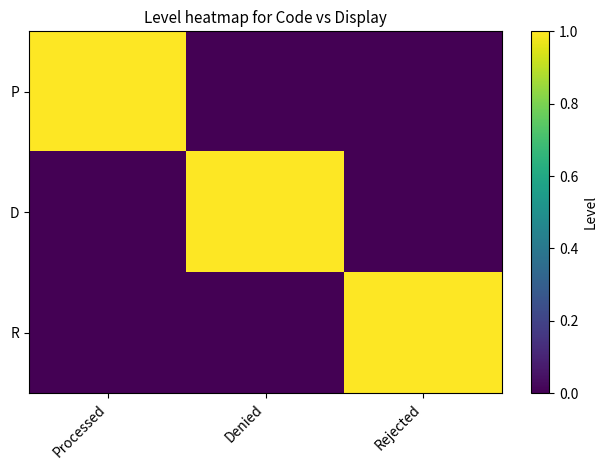

What is the difference between the highest and lowest values at Denied?

1